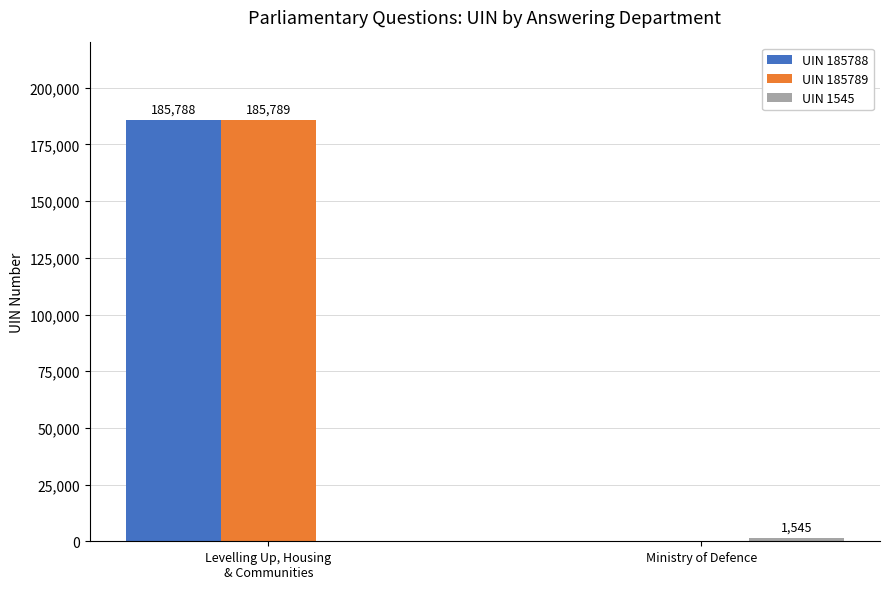

Which series has the largest total across all categories?

UIN 185789